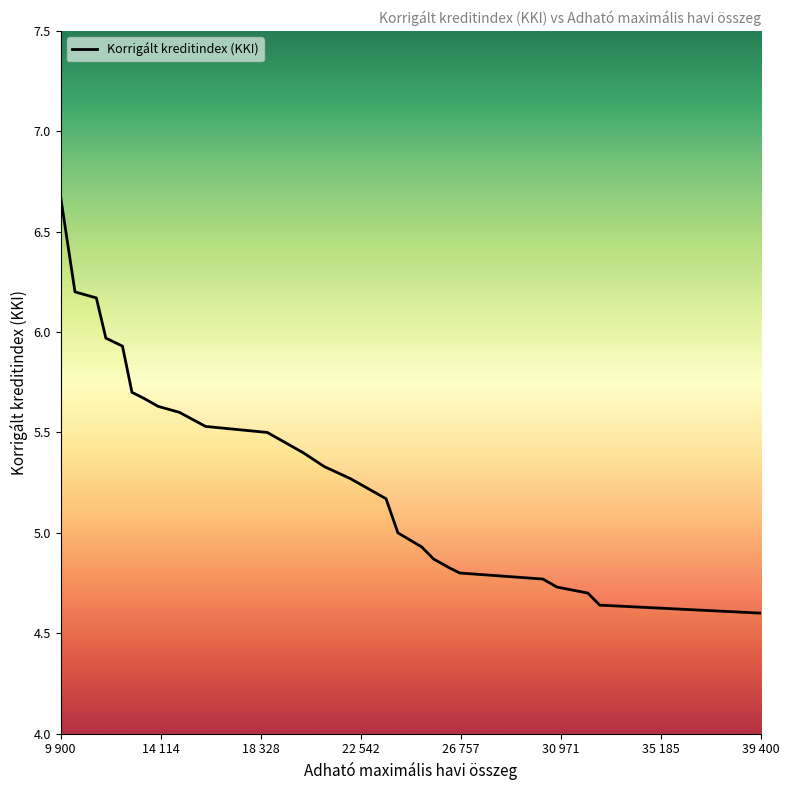

What is the maximum value shown in the chart?

6.7